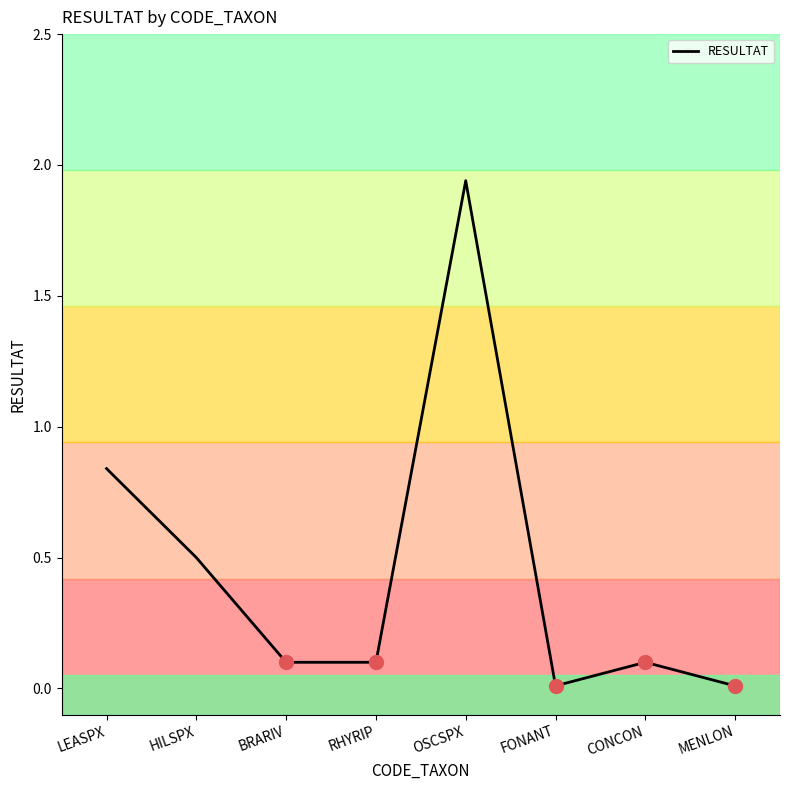

Which label corresponds to the largest value in the chart?

OSCSPX